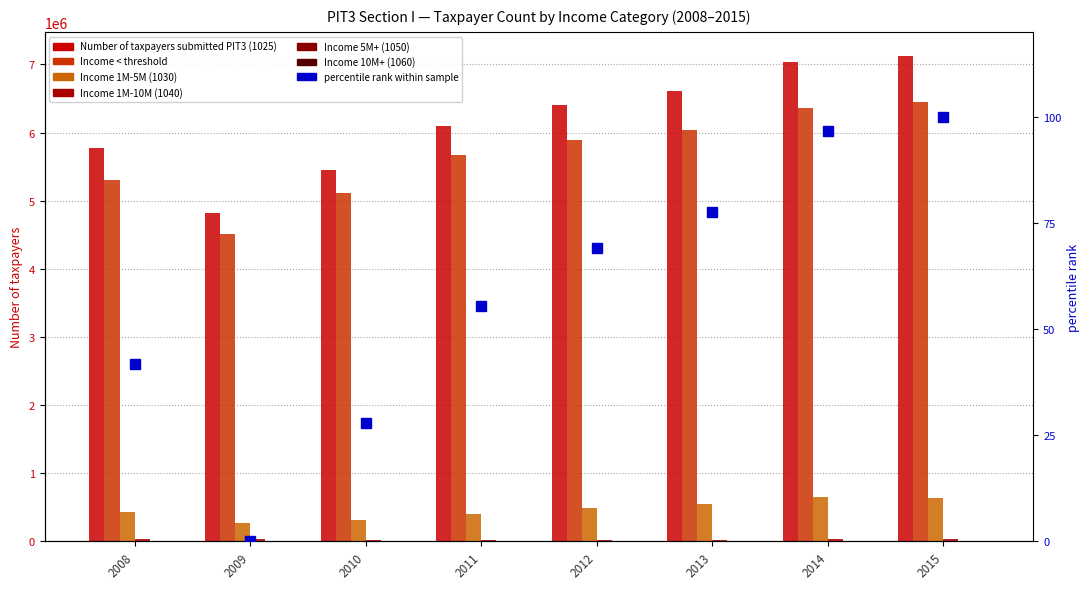

Are the bars horizontal?

No